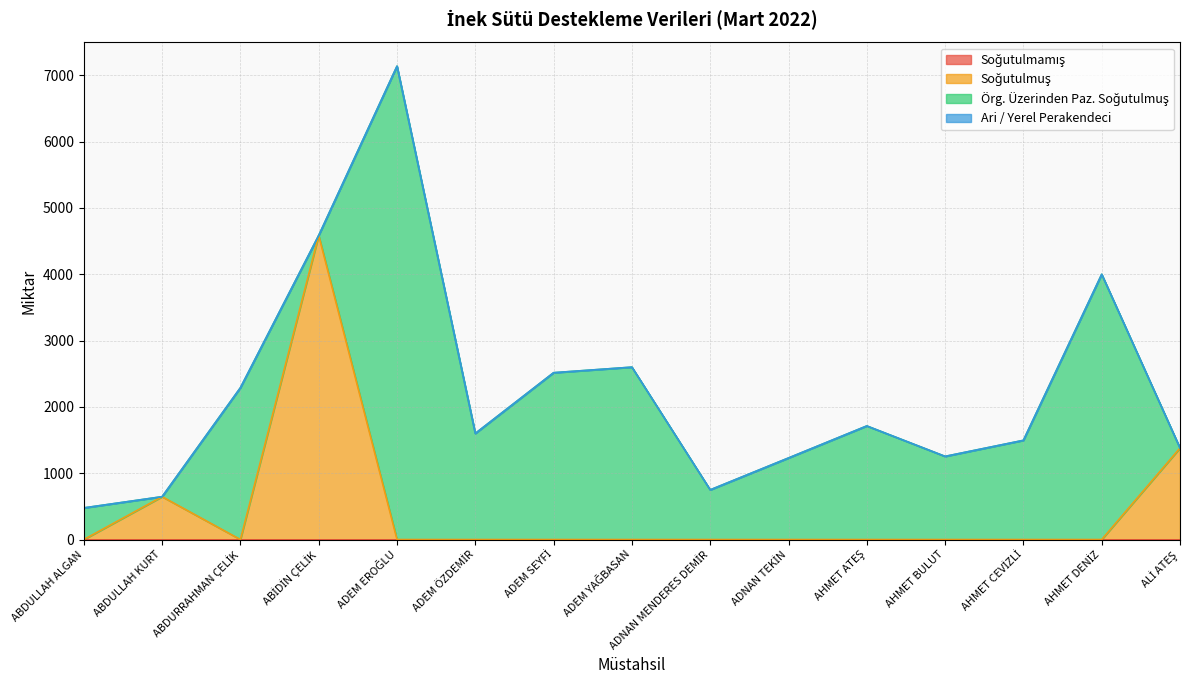

What is the label of the 10th point from the right?

ADEM ÖZDEMİR